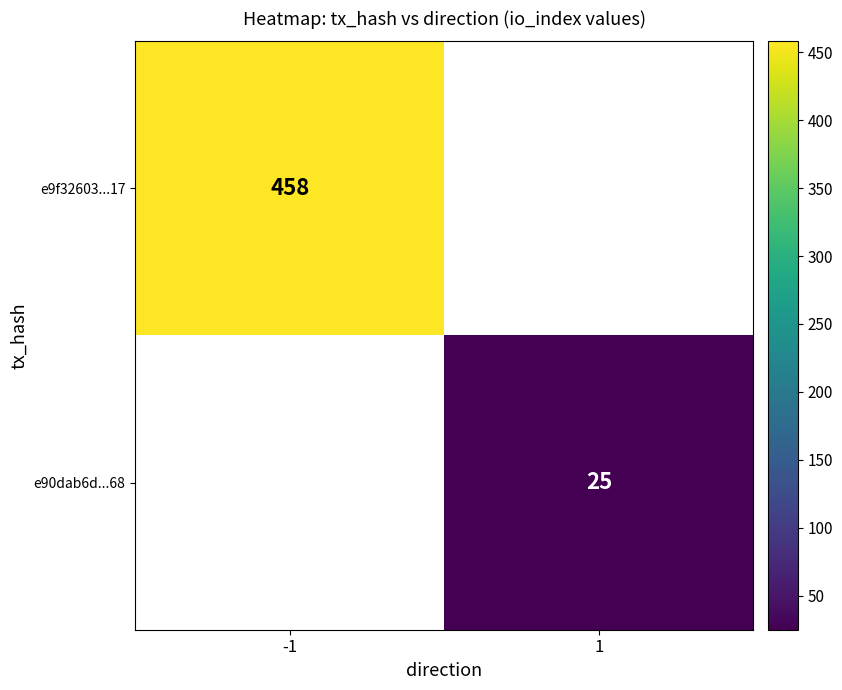

True or false: e90dab6d...68 has a value of 25 at 1.

True